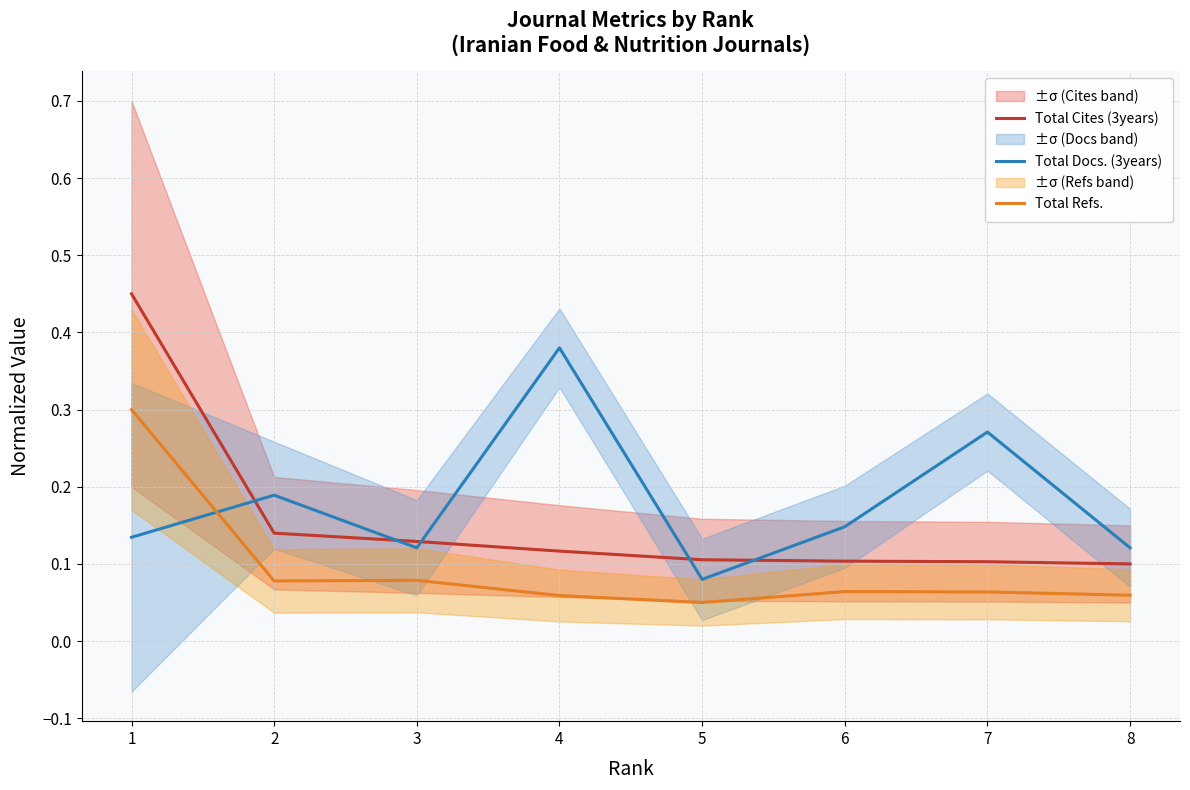

What is the spread (max minus min) of values at 5?

0.1